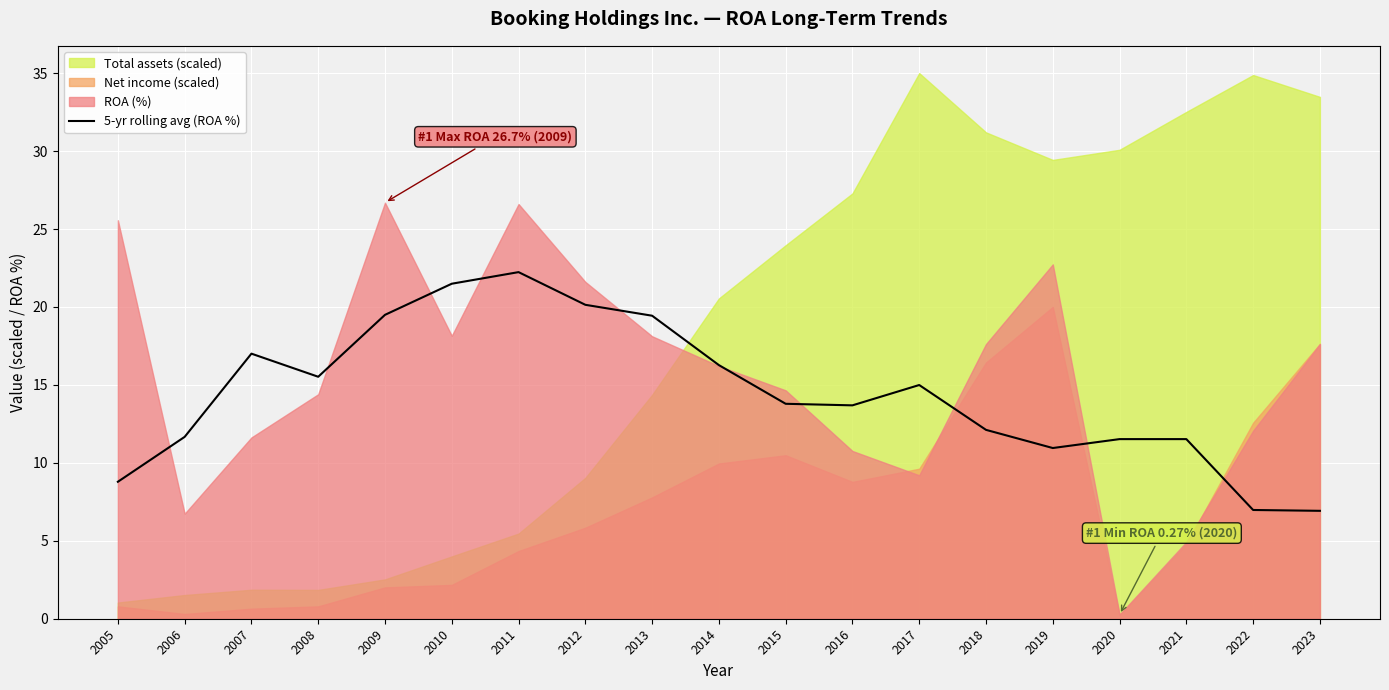

At which category does the data reach its first local peak?

2007